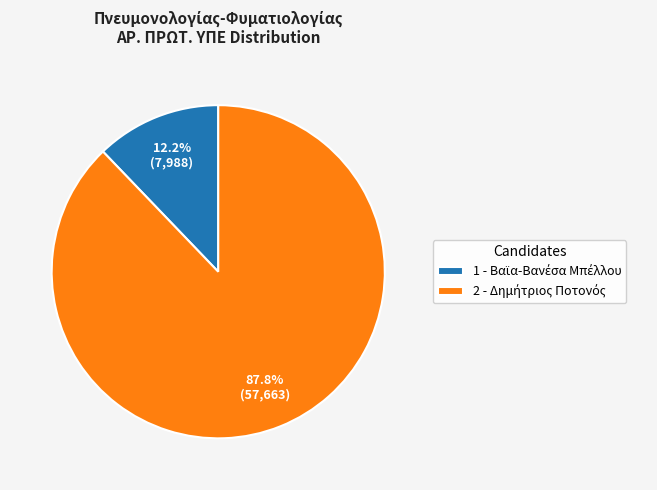

Is there a majority slice in this chart?

Yes